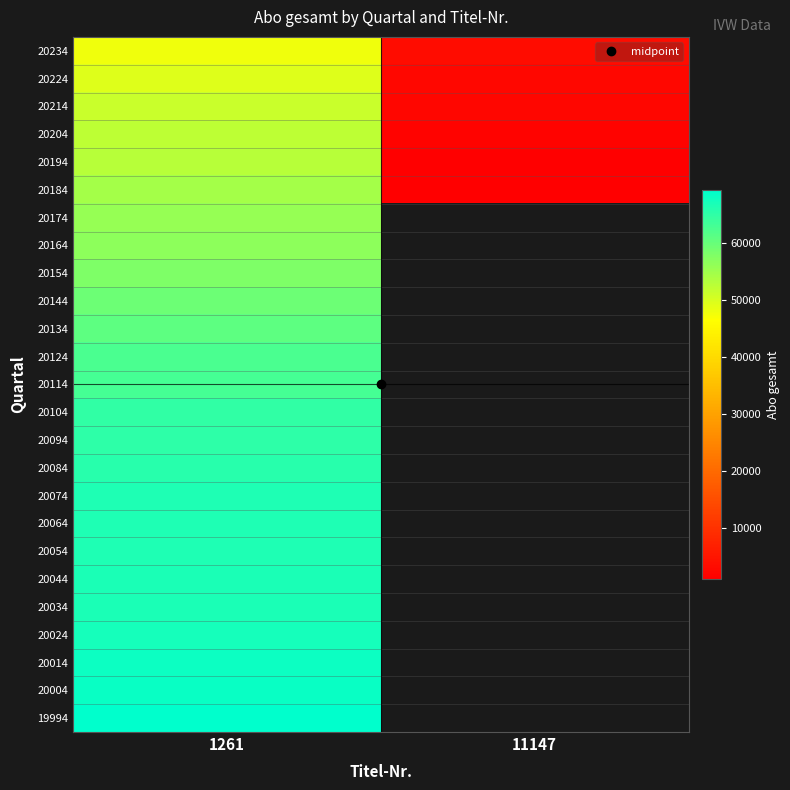

List the series in order of their overall mean, highest first.

19994, 20004, 20014, 20024, 20034, 20044, 20054, 20064, 20074, 20084, 20094, 20104, 20114, 20124, 20134, 20144, 20154, 20164, 20174, 20184, 20194, 20204, 20214, 20224, 20234